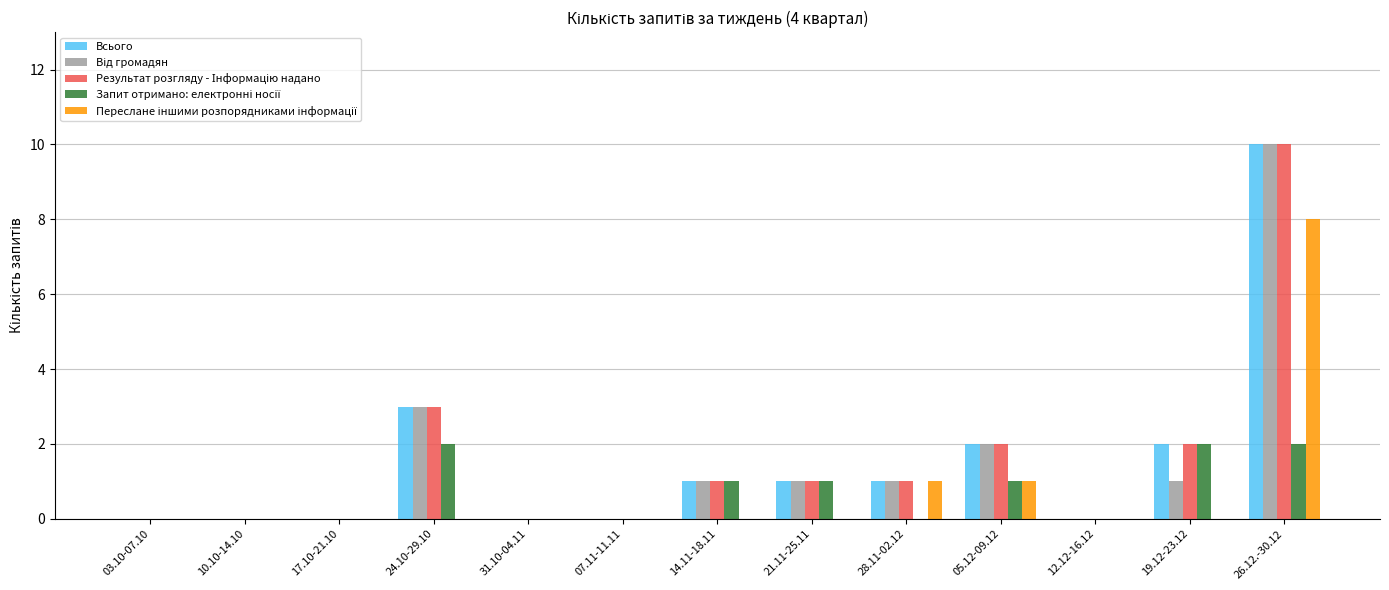

Is it true that Всього equals 0 at 12.12-16.12?

True